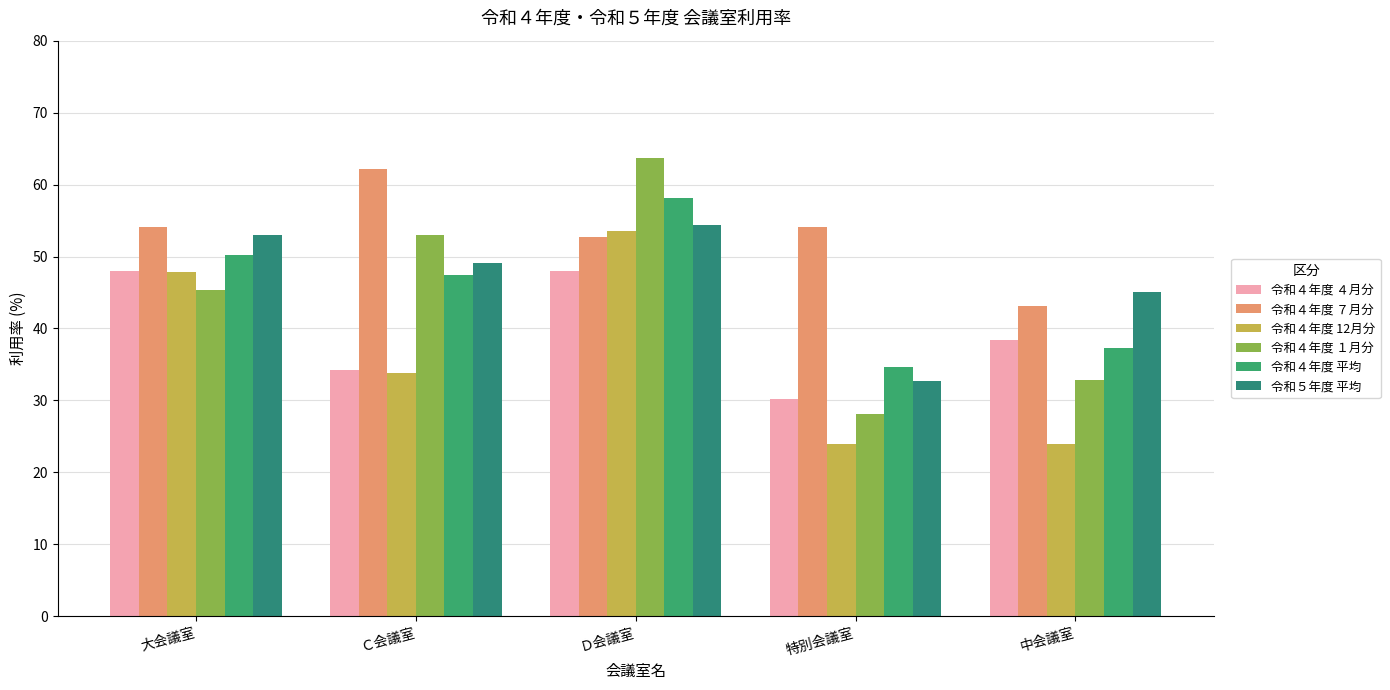

Which category has the lowest value across all series?

特別会議室